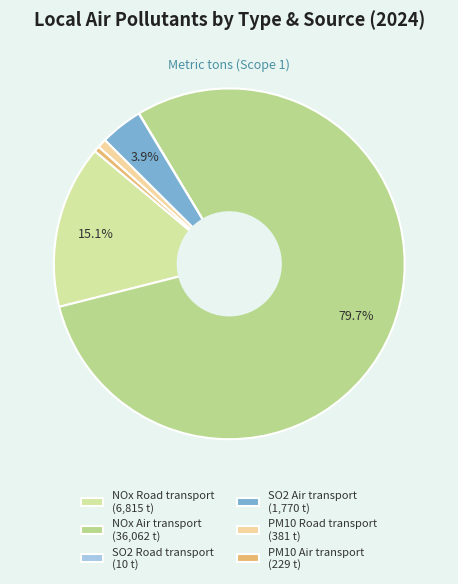

Rank the categories by value from lowest to highest.

SO2 Road transport, PM10 Air transport, PM10 Road transport, SO2 Air transport, NOx Road transport, NOx Air transport